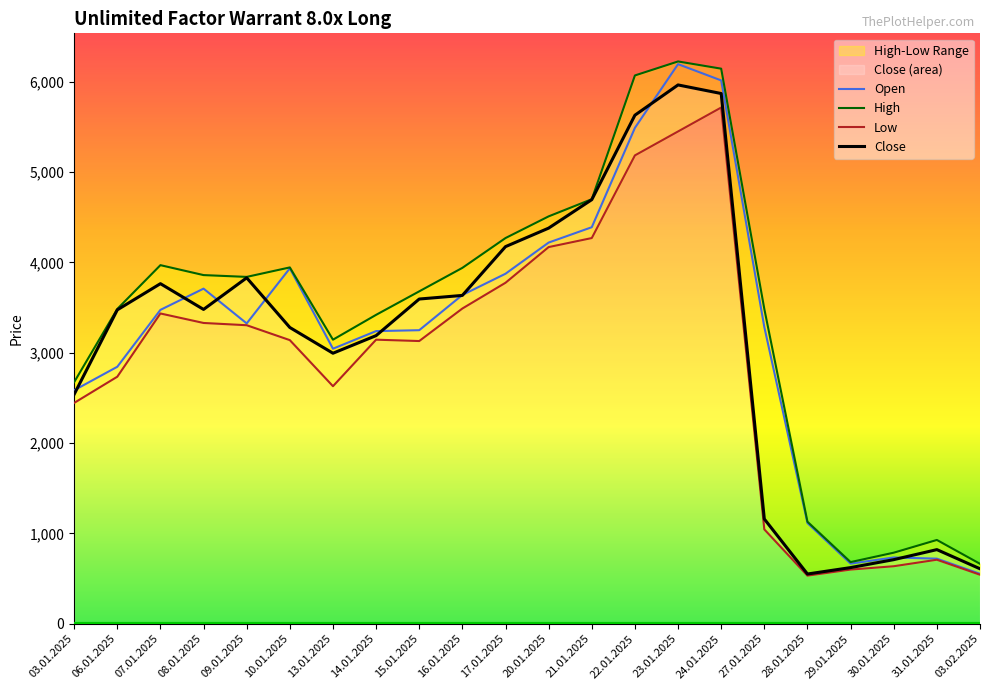

True or false: High has a value of 3145 at 13.01.2025.

True